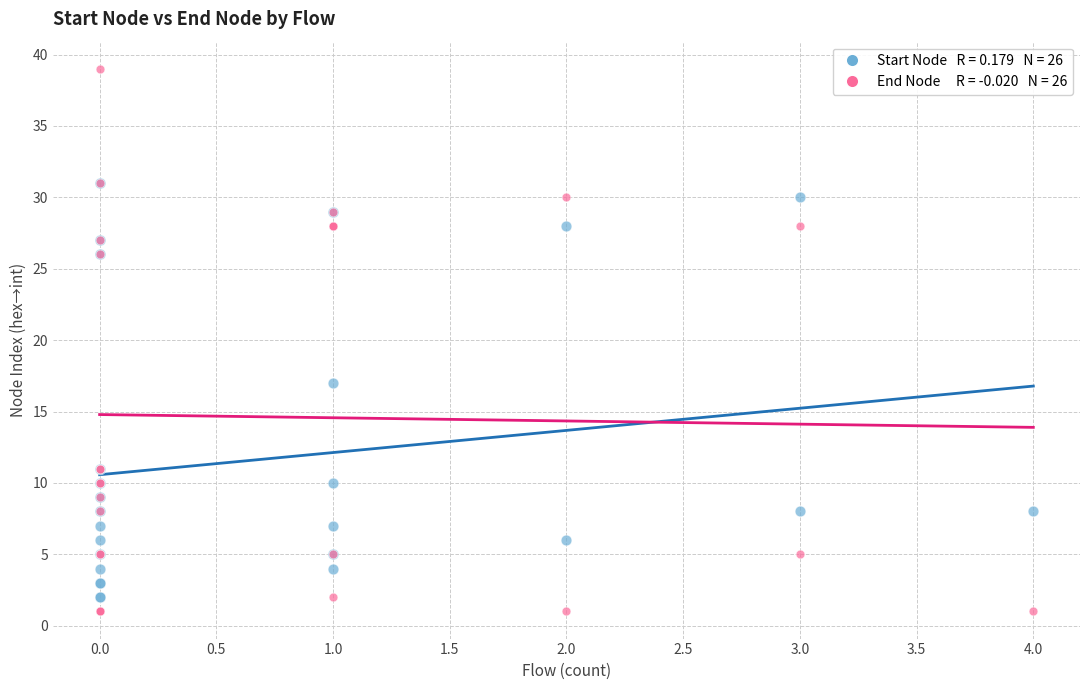

Across all series, what Y value is closest to 20?

17